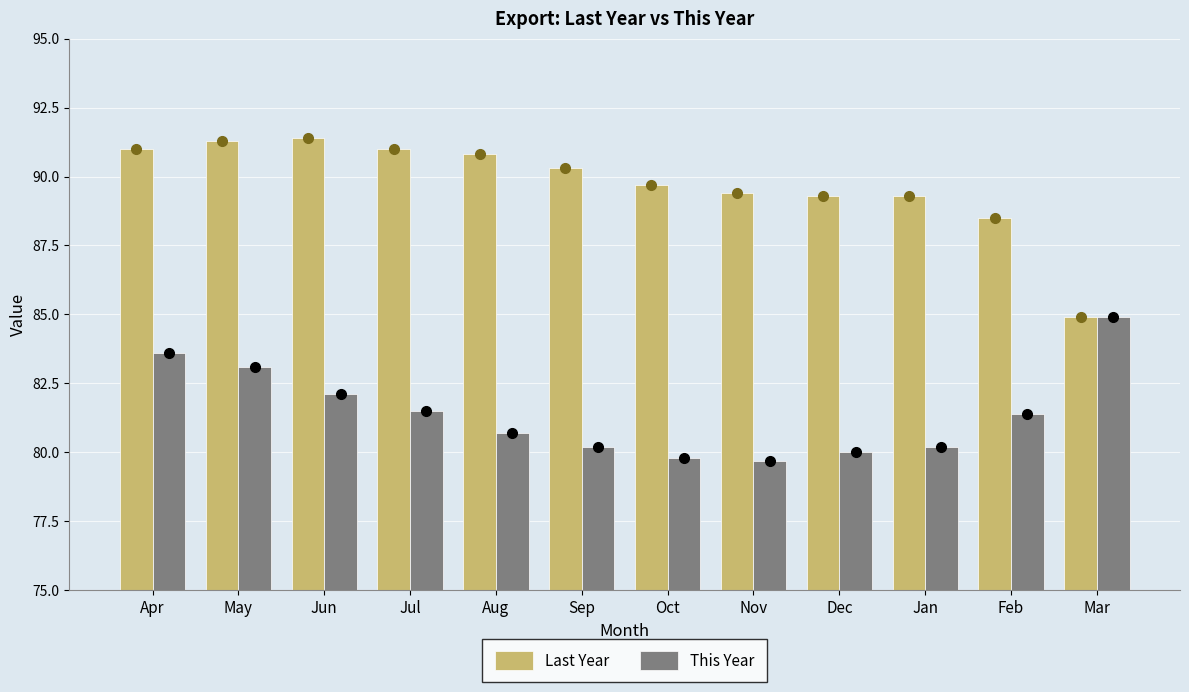

Reading right to left, what are all the values shown in this chart?

Last Year: Mar=84.9	Feb=88.5	Jan=89.3	Dec=89.3	Nov=89.4	Oct=89.7	Sep=90.3	Aug=90.8	Jul=91.0	Jun=91.4	May=91.3	Apr=91.0
This Year: Mar=84.9	Feb=81.4	Jan=80.2	Dec=80.0	Nov=79.7	Oct=79.8	Sep=80.2	Aug=80.7	Jul=81.5	Jun=82.1	May=83.1	Apr=83.6